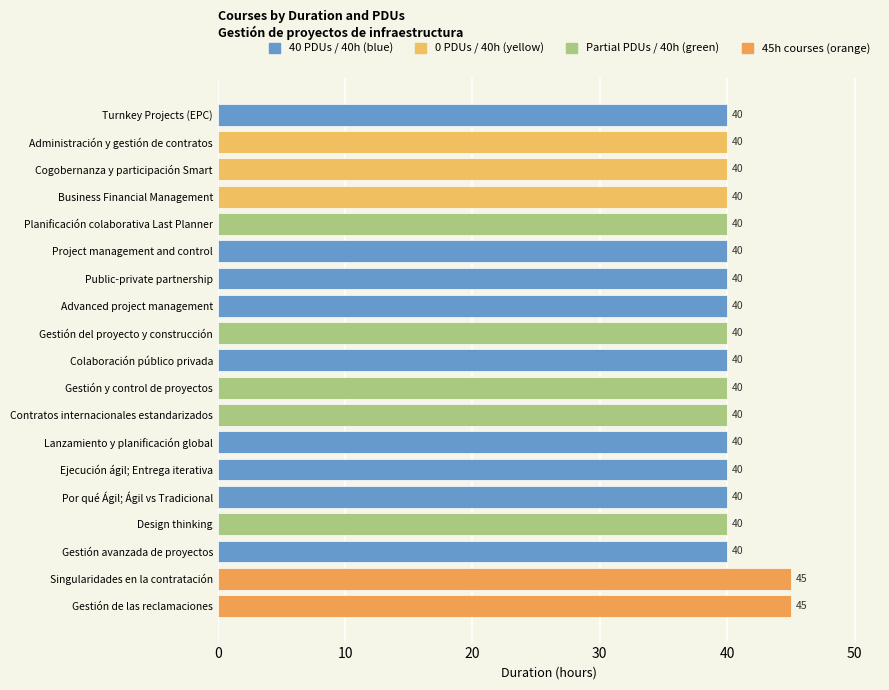

What is the minimum value shown in the chart?

40